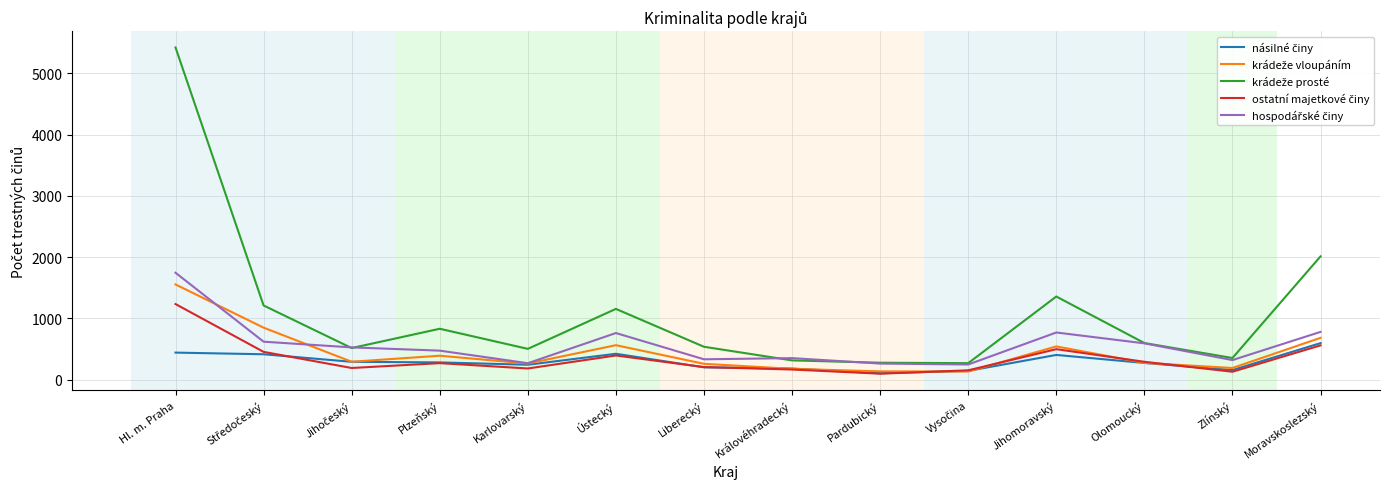

How many distinct data groups are displayed?

5